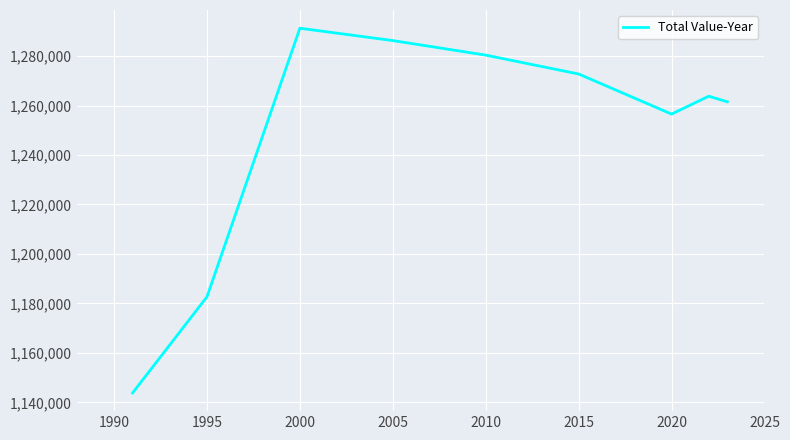

What is the smallest value displayed?

1143821